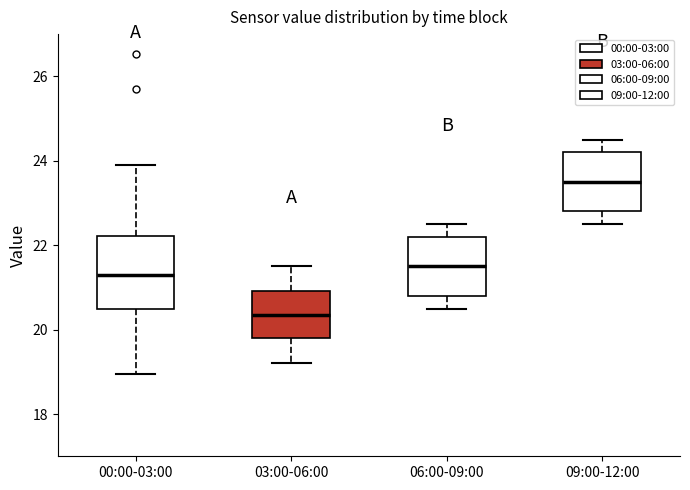

Reading left to right, transcribe this box plot: for each box, give where its median line is, the range the box spans, and where its two whiskers end, as read against the y-axis. The values are not printed on the chart, so give them approximately, as read against the axis.

00:00-03:00: median 21.4, box 20.4 to 22.2, whiskers 19.0 to 24.0
03:00-06:00: median 20.4, box 19.8 to 21.0, whiskers 19.2 to 21.6
06:00-09:00: median 21.6, box 20.8 to 22.2, whiskers 20.6 to 22.6
09:00-12:00: median 23.6, box 22.8 to 24.2, whiskers 22.6 to 24.6